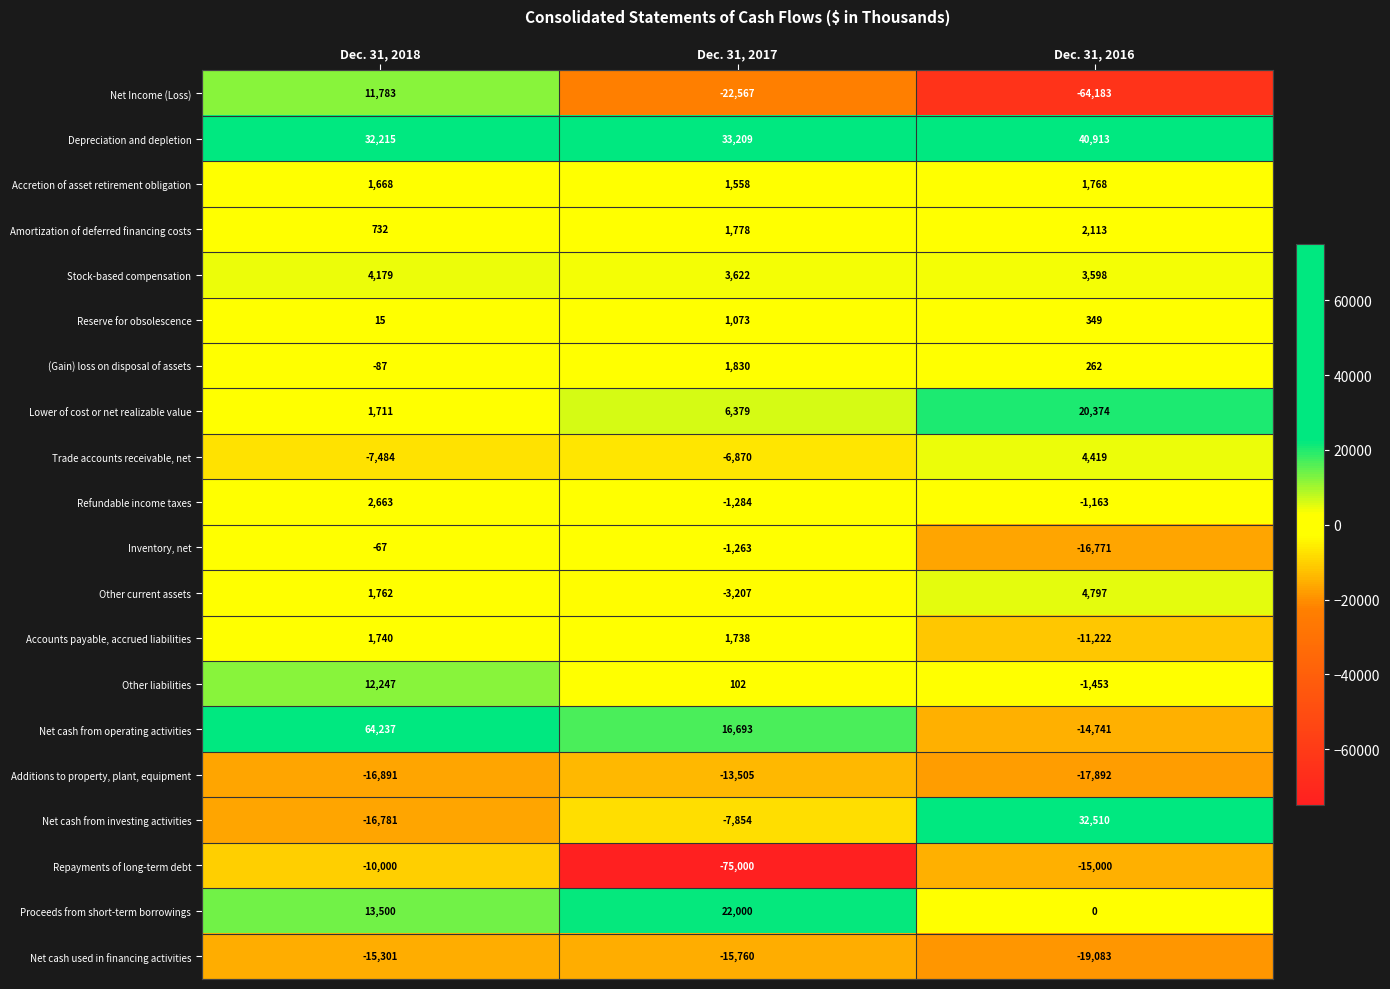

Where is Other liabilities nearest to the value 5397?

Dec. 31, 2017